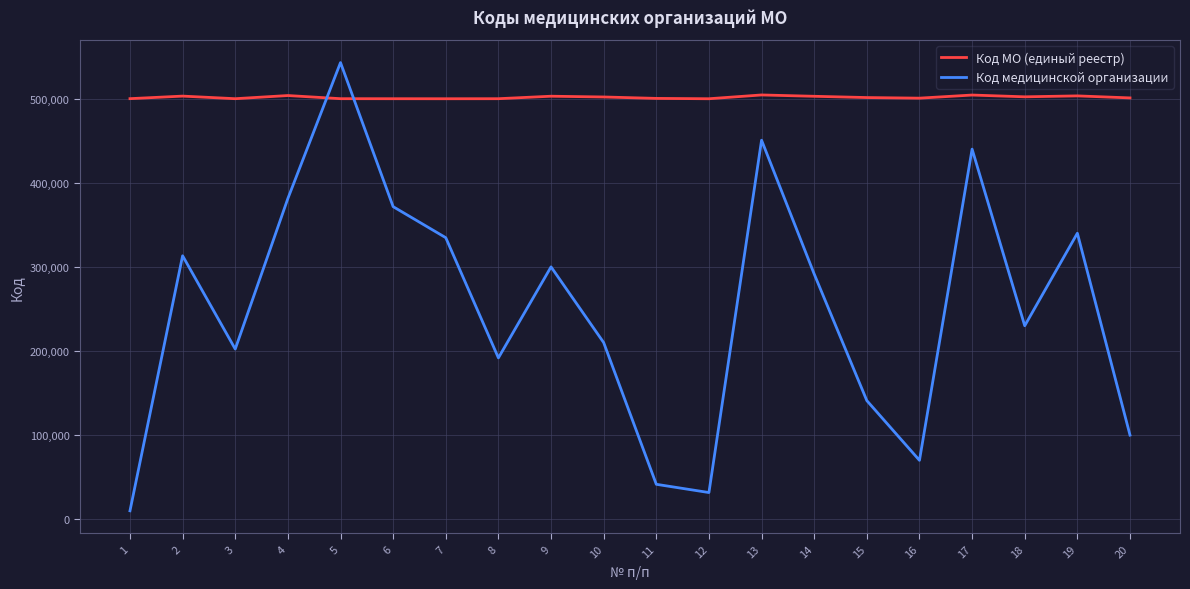

The value of Код медицинской организации at 20 is 157994. True or false?

False